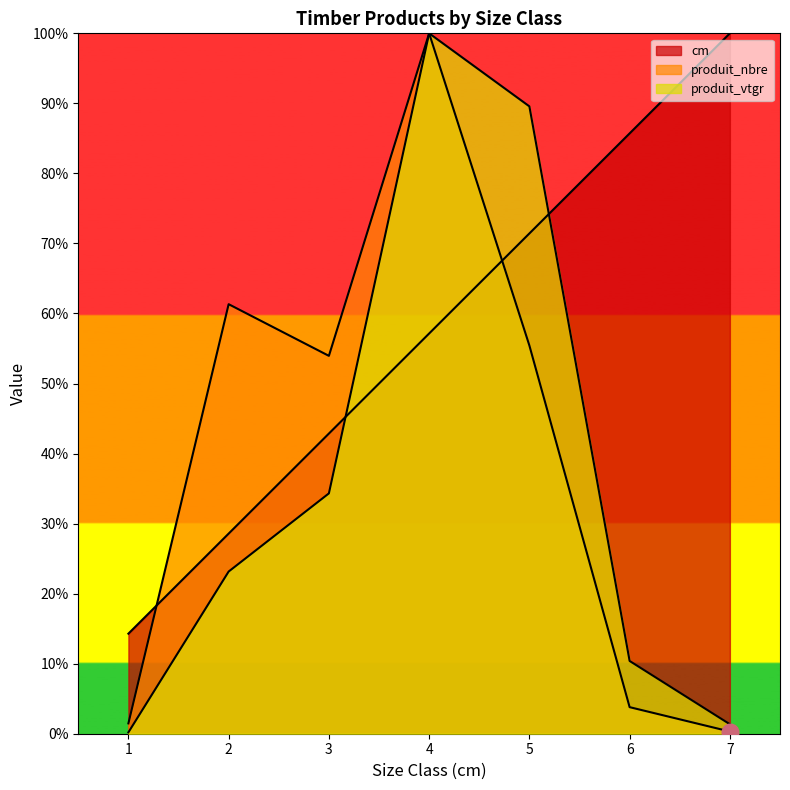

Between 4 and 1, which is larger?

4